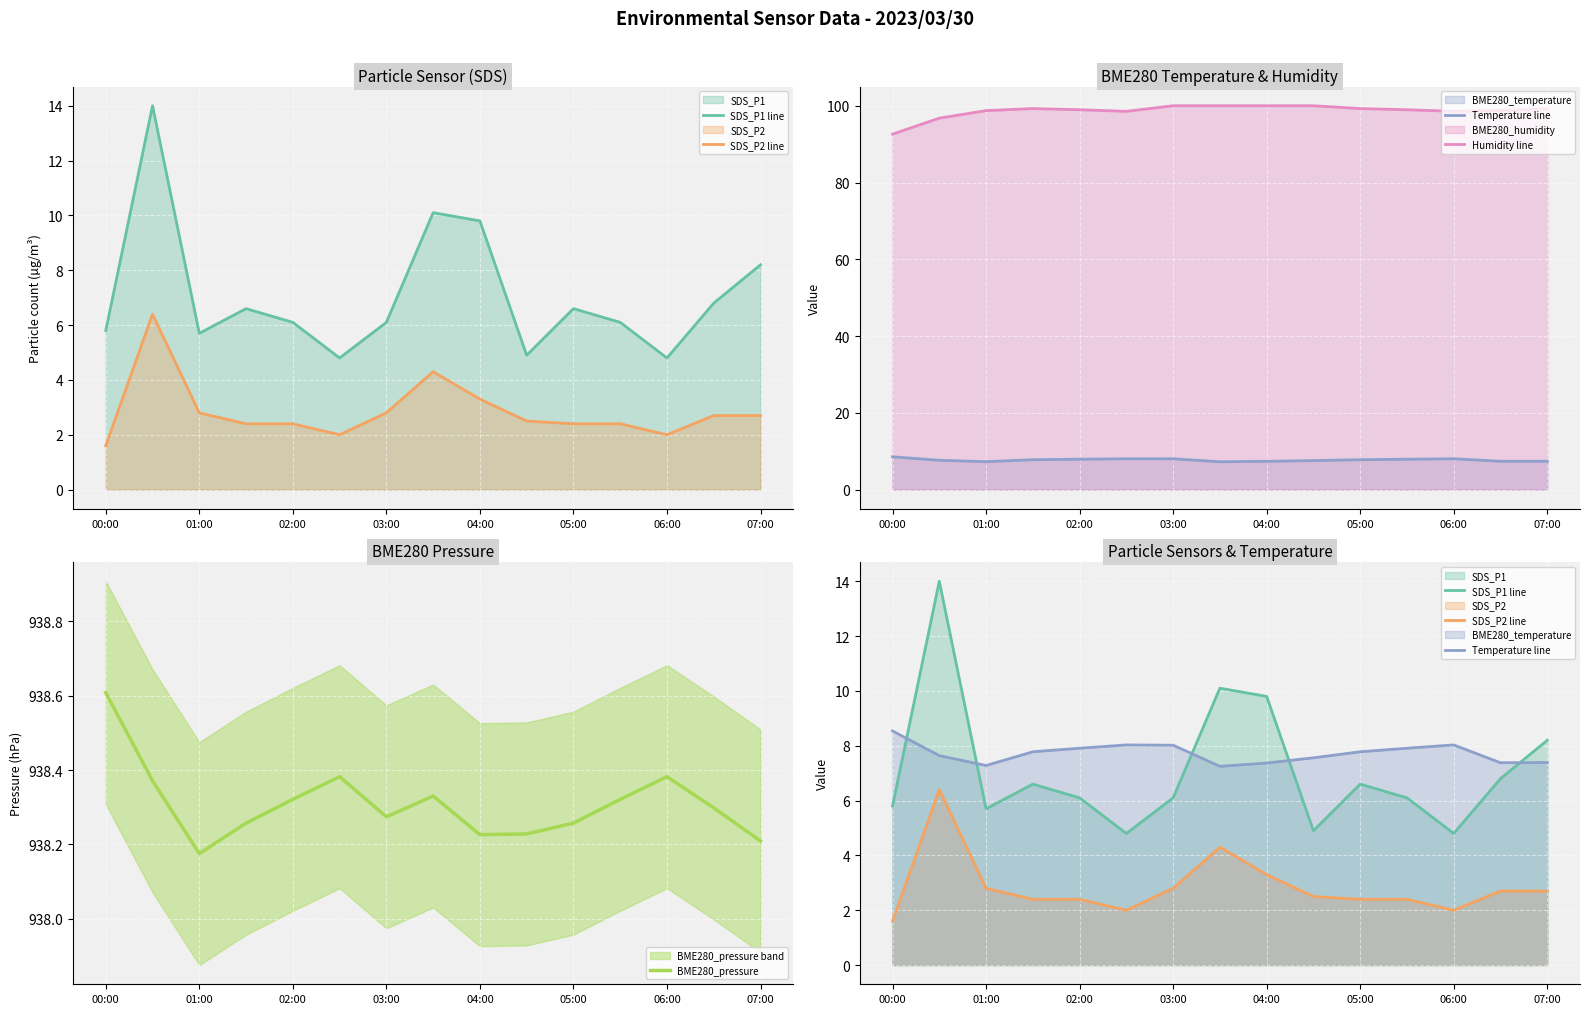

At which label is BME280_pressure closest to 938?

01:00